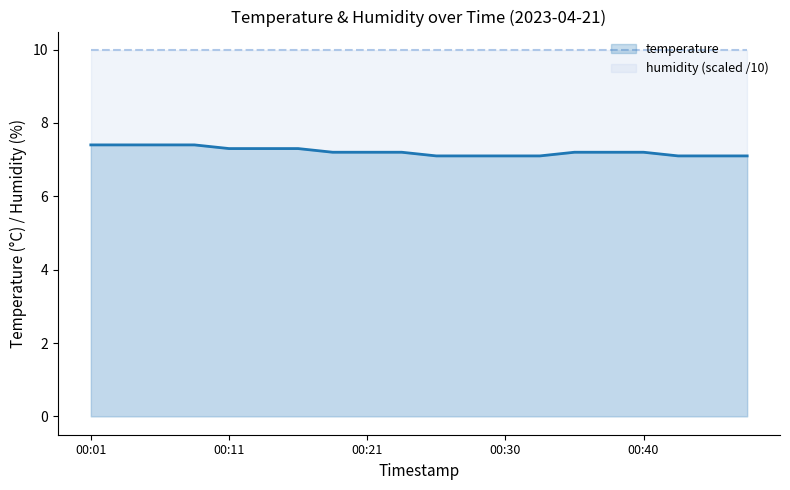

What is the minimum value shown in the chart?

7.1